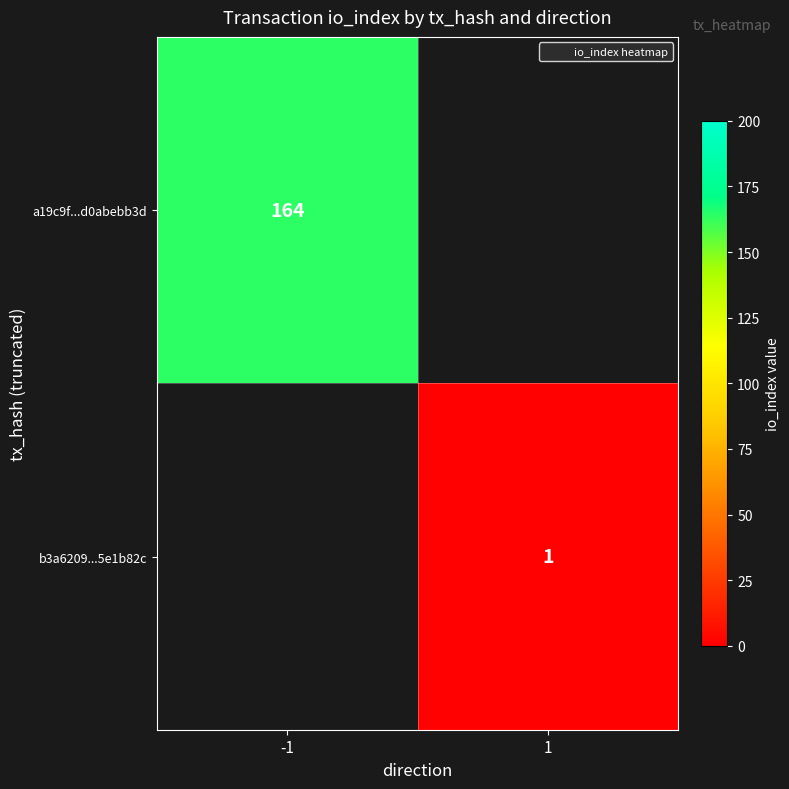

The a19c9f...d0abebb3d series shows 258 at -1. True or false?

False